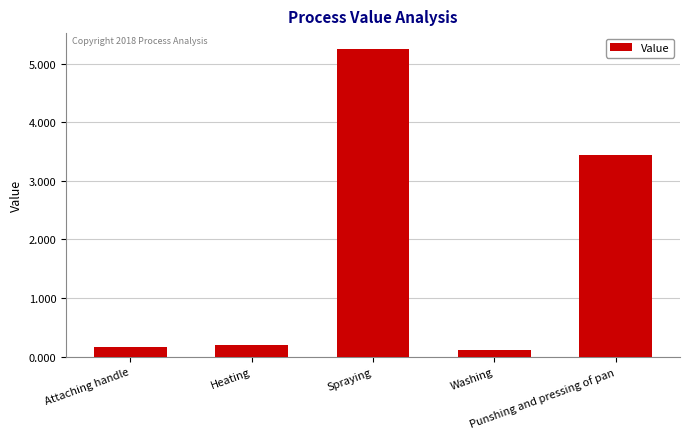

What is the maximum value shown in the chart?

5.3